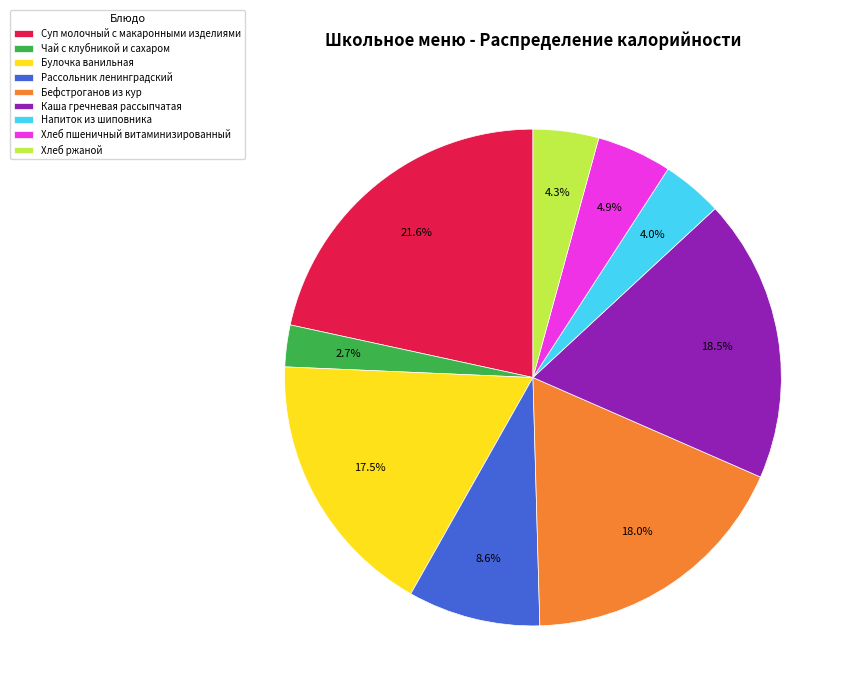

Which slice is the largest?

Суп молочный с макаронными изделиями